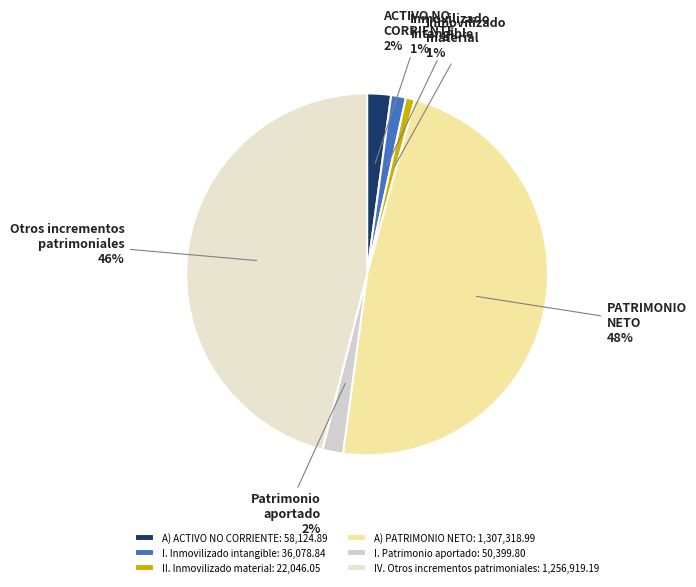

What is the smallest slice in the pie chart?

II. Inmovilizado material